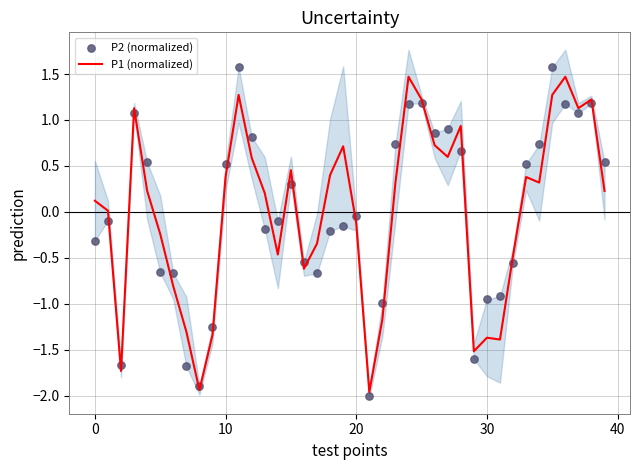

What is the total value across all series at 8?

-3.8